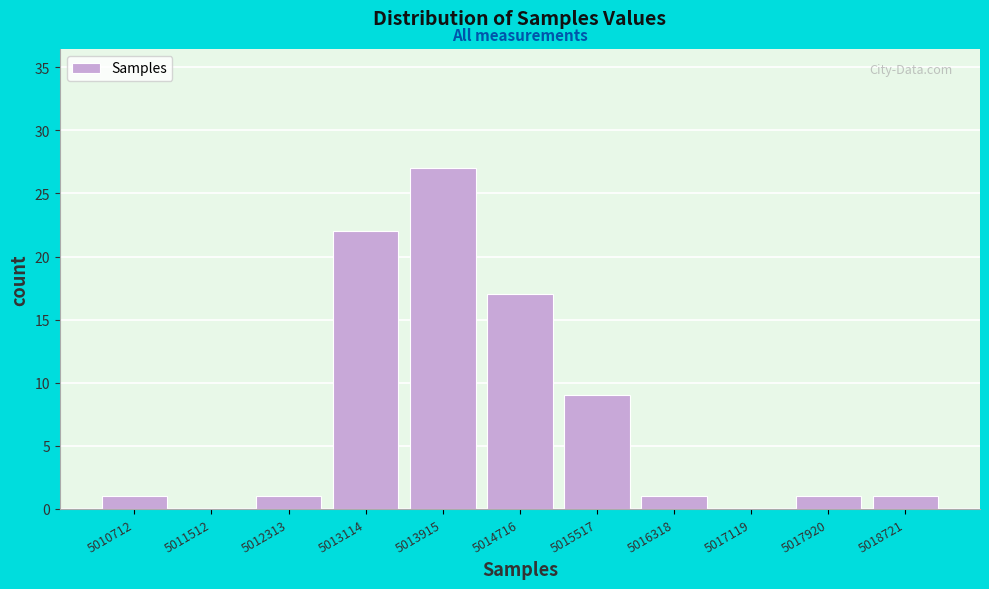

Reading left to right, what are all the values shown in this chart?

5010712=1	5011512=0	5012313=1	5013114=22	5013915=27	5014716=17	5015517=9	5016318=1	5017119=0	5017920=1	5018721=1